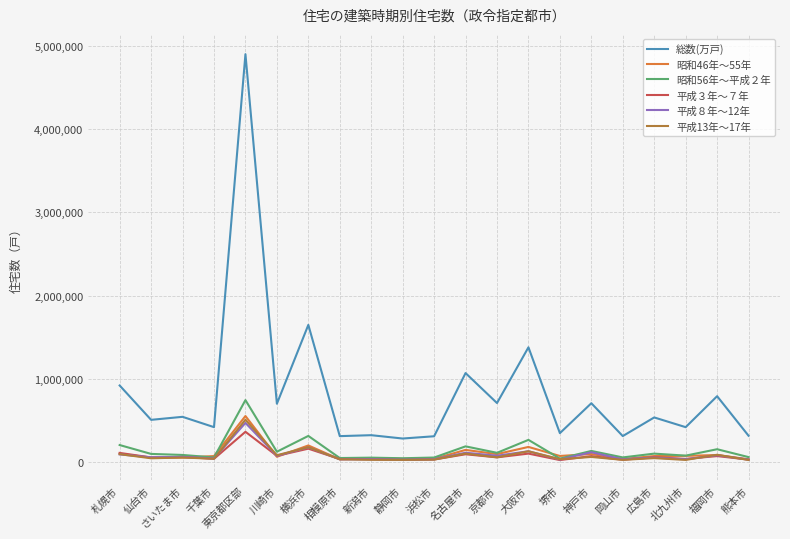

Is this an area chart (filled region under the line)?

No